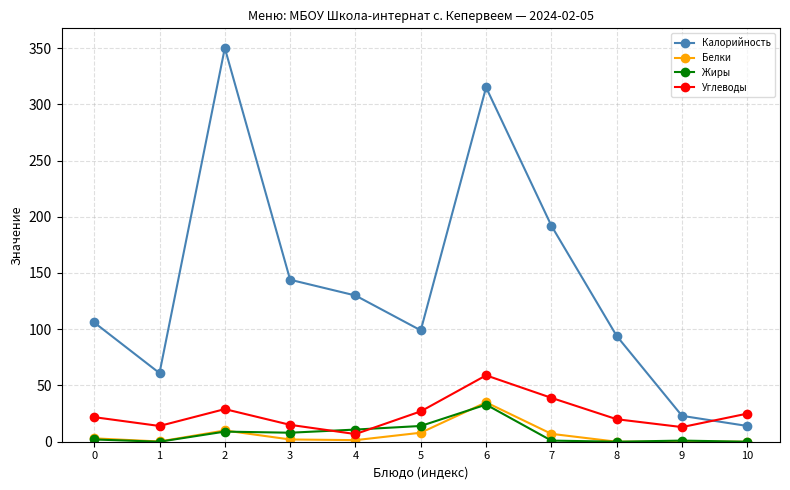

Is it true that Жиры equals 13.6 at 8?

False